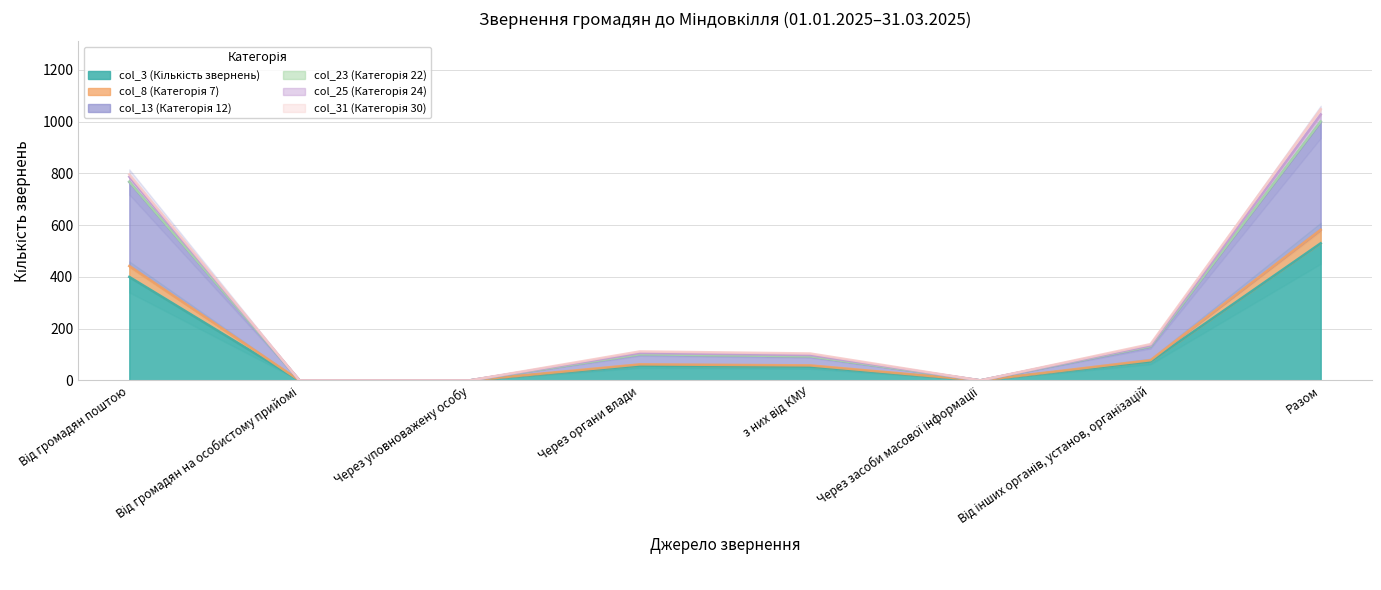

Rank the series at Через органи влади from lowest to highest value.

col_3 (Кількість звернень), col_8 (Категорія 7), col_13 (Категорія 12), col_25 (Категорія 24)